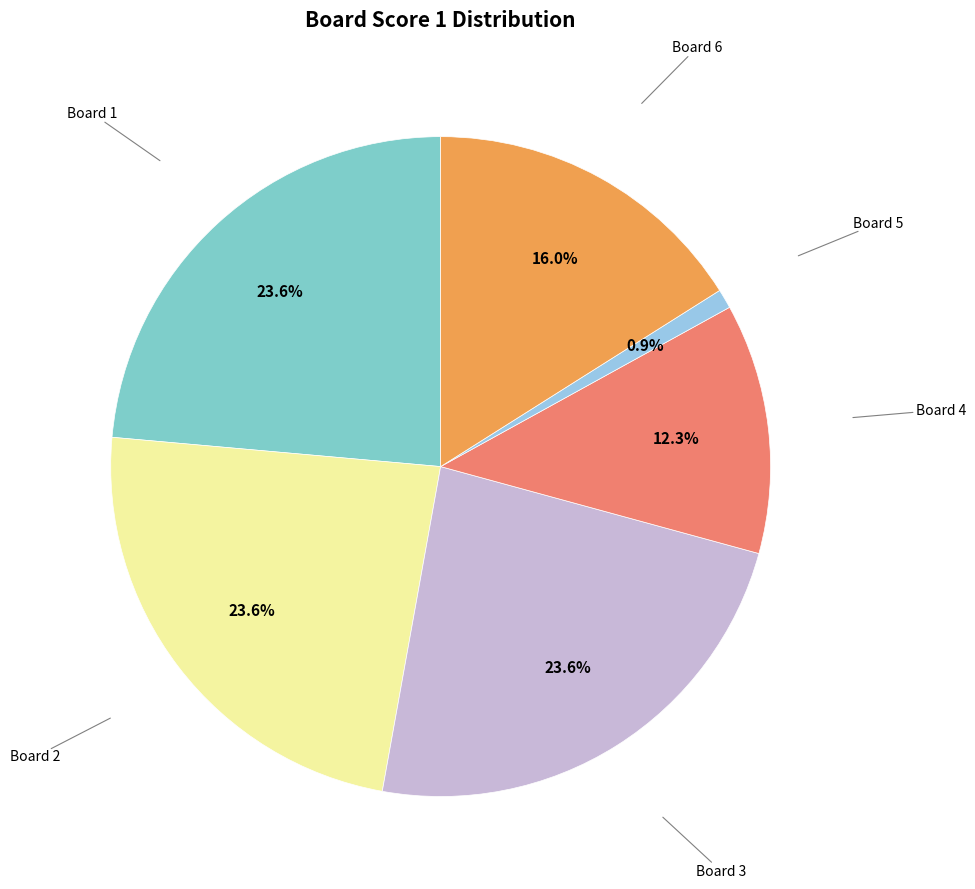

Which has a higher value, Board 4 or Board 5?

Board 4